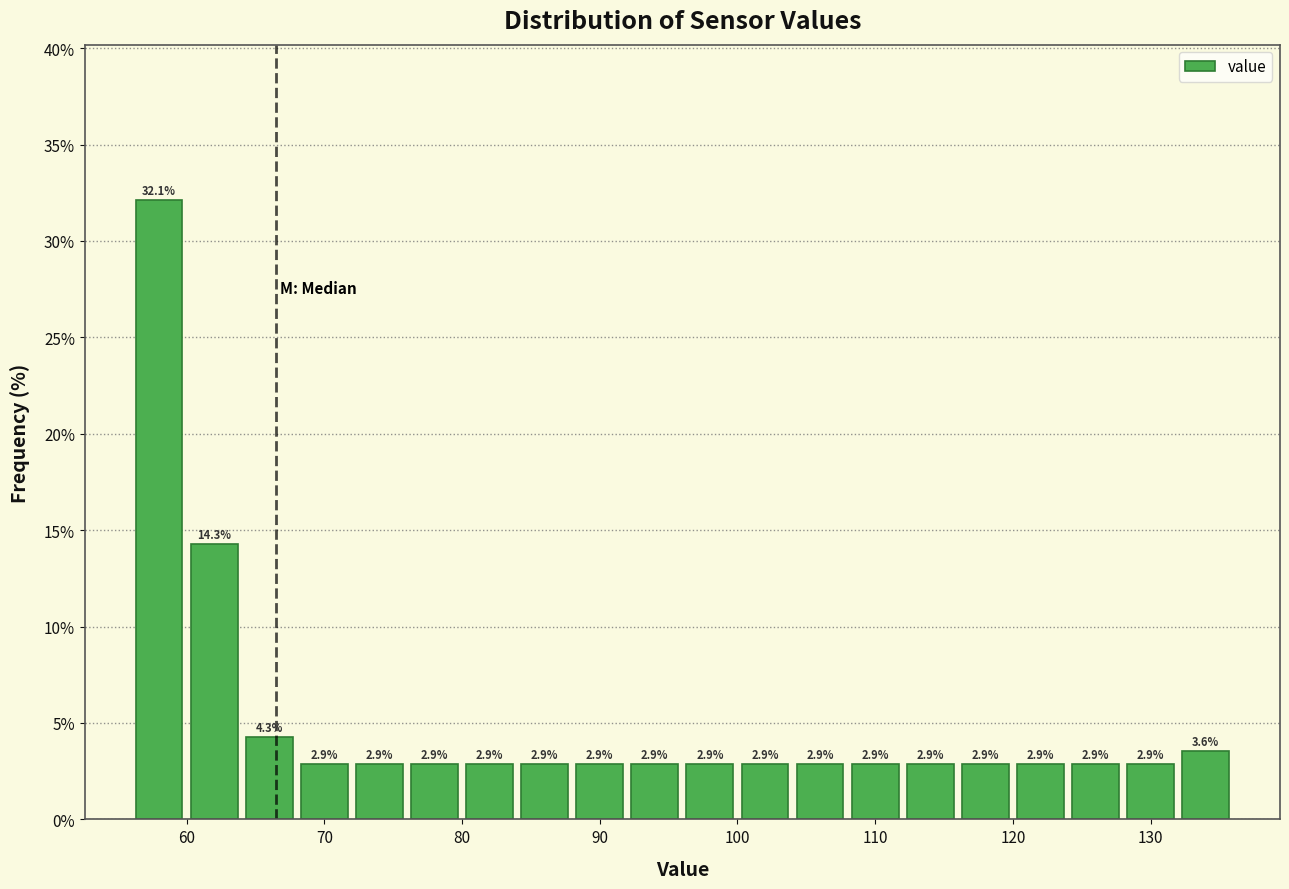

Reading left to right, transcribe this chart: for each bar, give the range it covers on the x-axis and its height.

56 to 60: 32.1
60 to 64: 14.3
64 to 68: 4.3
68 to 72: 2.9
72 to 76: 2.9
76 to 80: 2.9
80 to 84: 2.9
84 to 88: 2.9
88 to 92: 2.9
92 to 96: 2.9
96 to 100: 2.9
100 to 104: 2.9
104 to 108: 2.9
108 to 112: 2.9
112 to 116: 2.9
116 to 120: 2.9
120 to 124: 2.9
124 to 128: 2.9
128 to 132: 2.9
132 to 136: 3.6